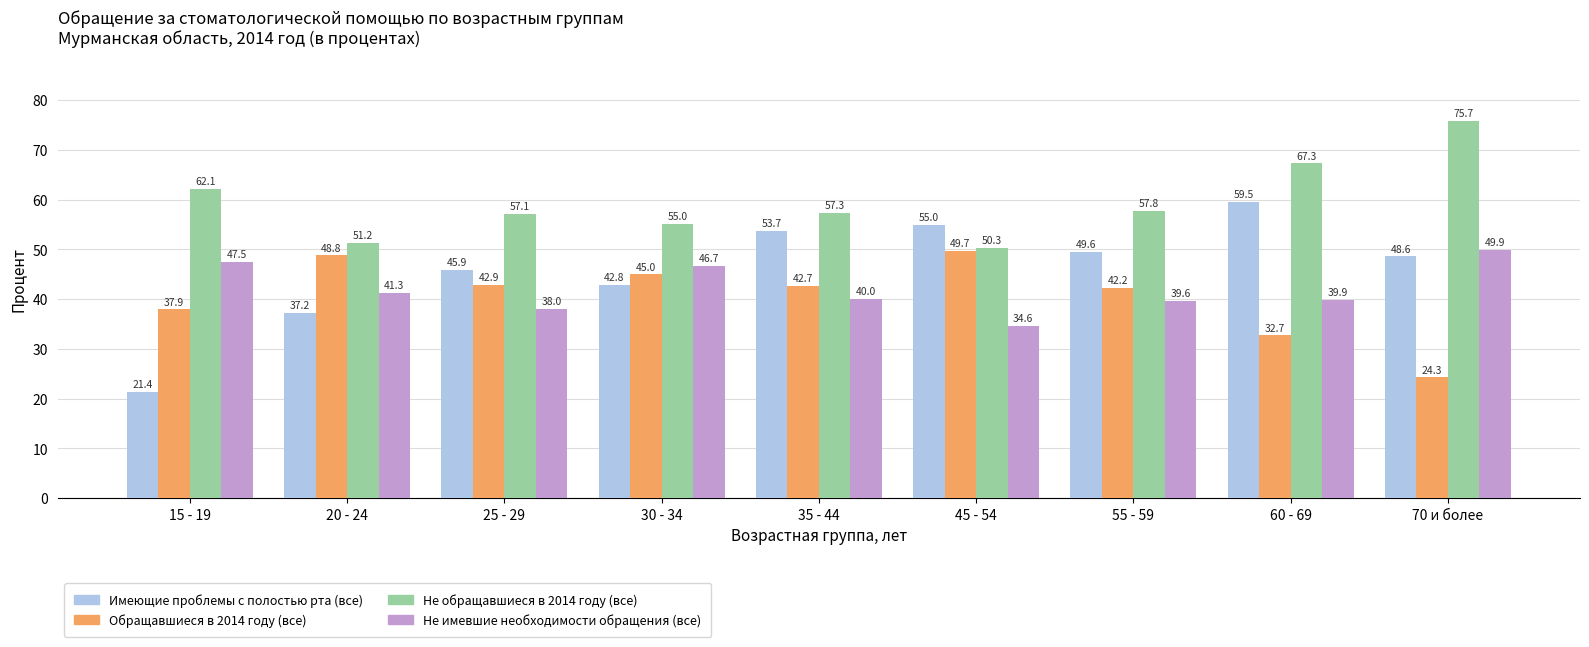

Does the chart contain any negative values?

No